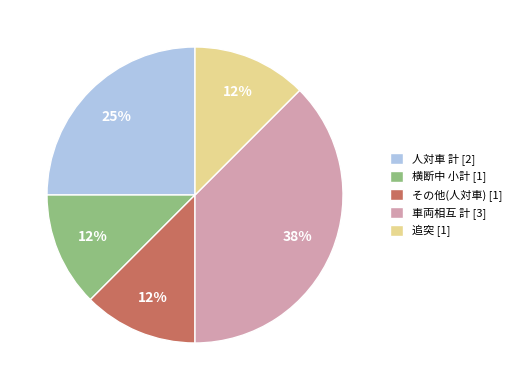

Which slice is the largest?

車両相互 計 [3]